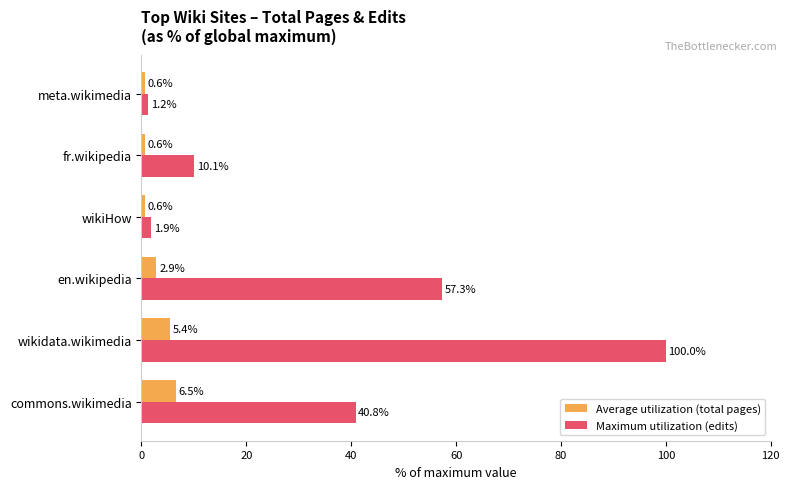

What is the lowest value of the Average utilization (total pages) series?

0.6